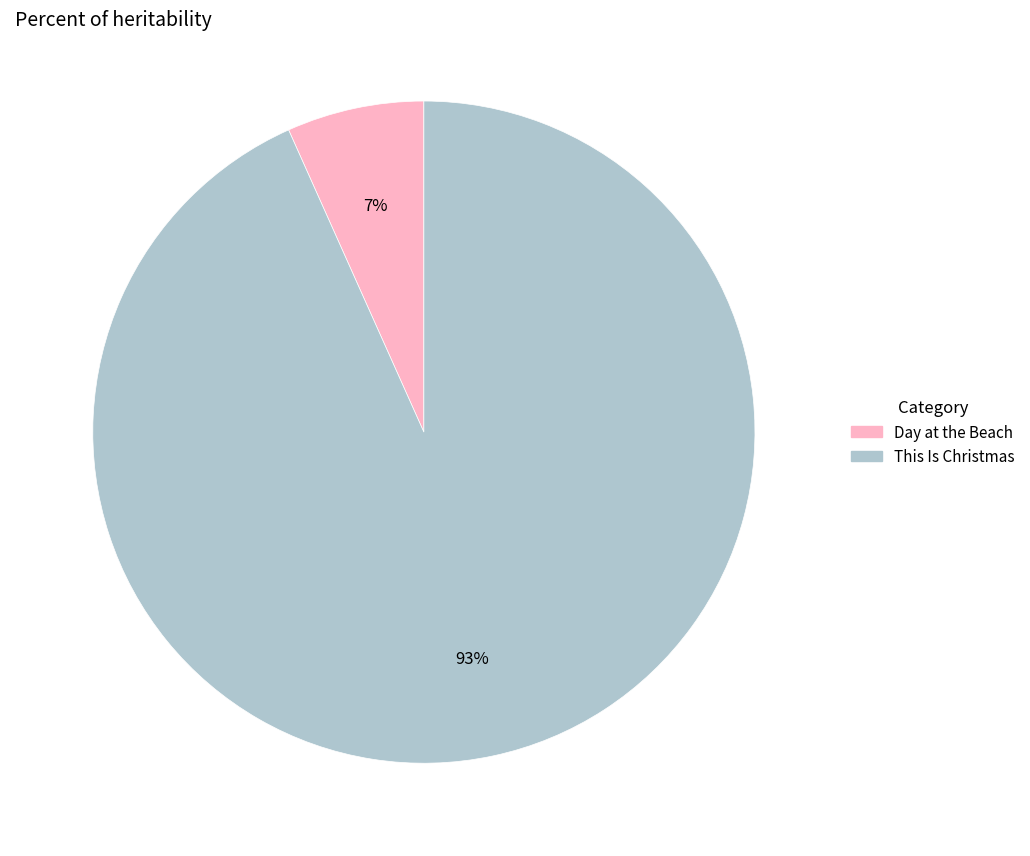

To the nearest percent, what portion does Day at the Beach represent?

7%